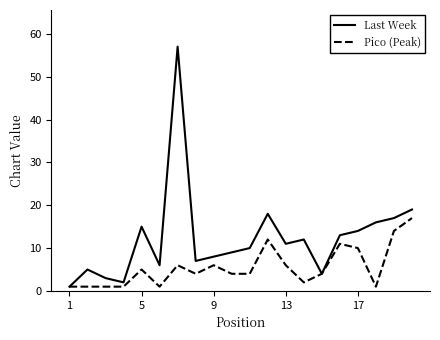

Which series has the largest total across all categories?

Last Week